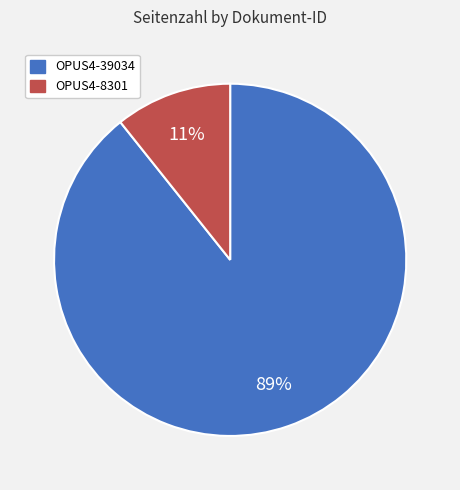

Which category has the smallest portion of the pie?

OPUS4-8301